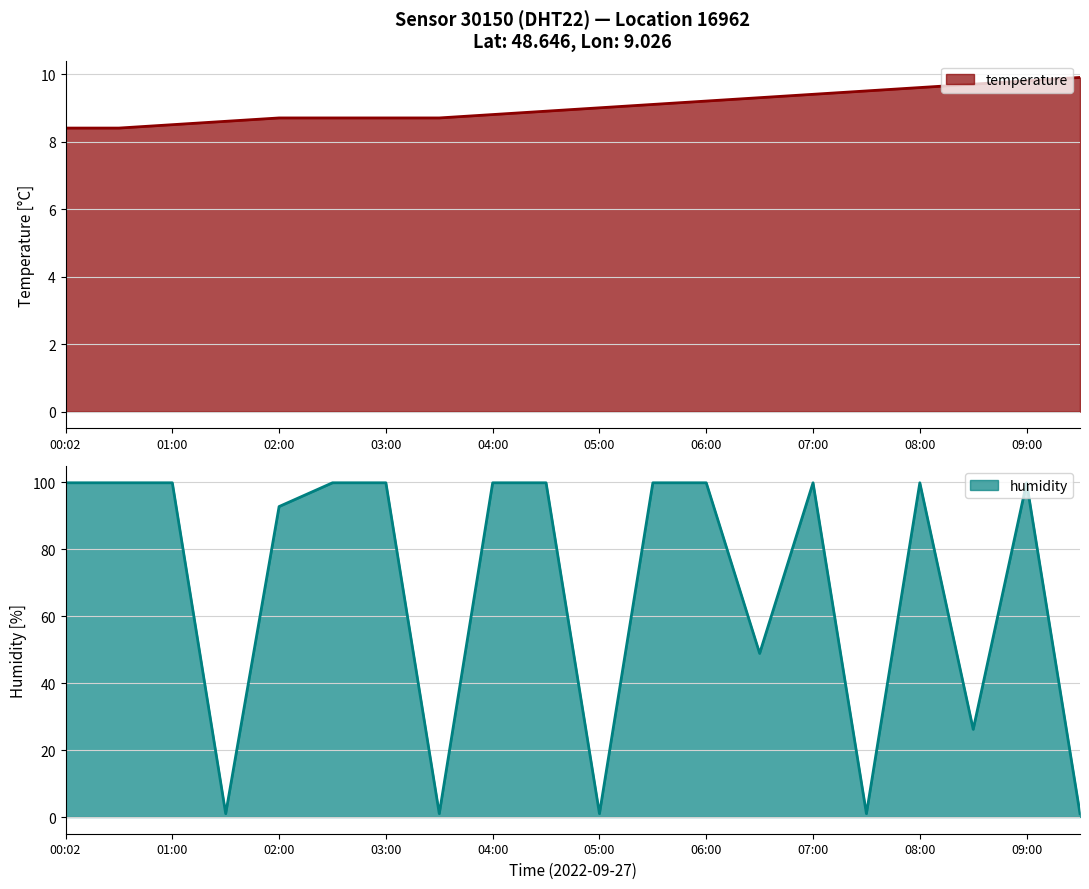

How many intersections are there between temperature and humidity?

9